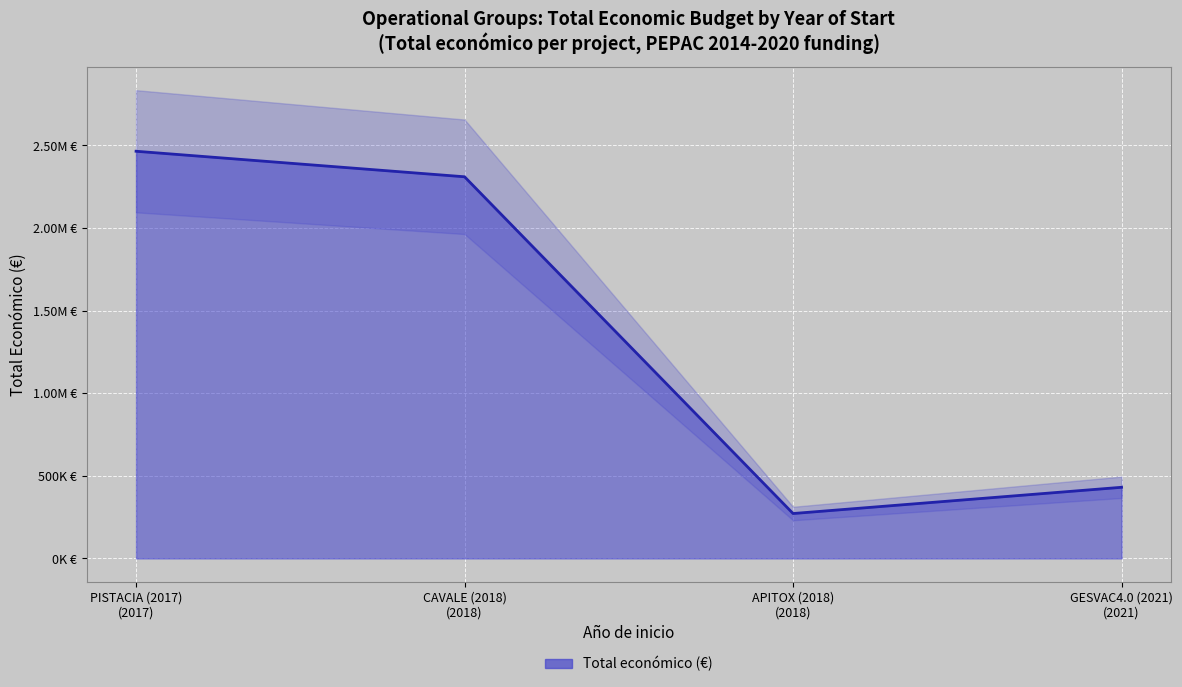

List the labels in order of value, smallest first.

APITOX (2018), GESVAC4.0 (2021), CAVALE (2018), PISTACIA (2017)